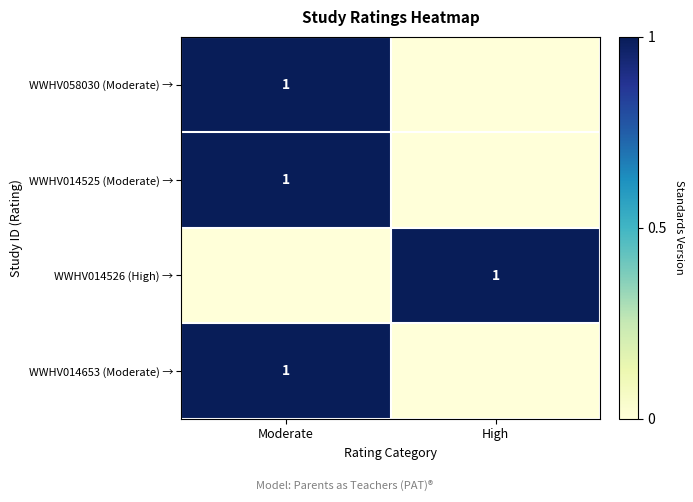

True or false: WWHV014525 (Moderate) → has a value of 1 at Moderate.

True